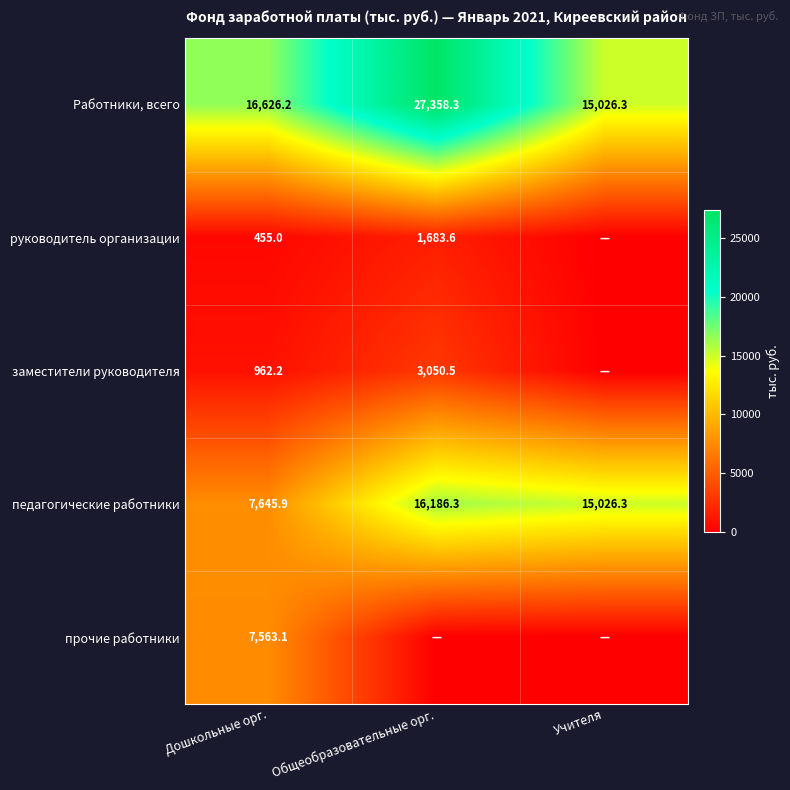

What is the sum of all Работники, всего values?

59010.8